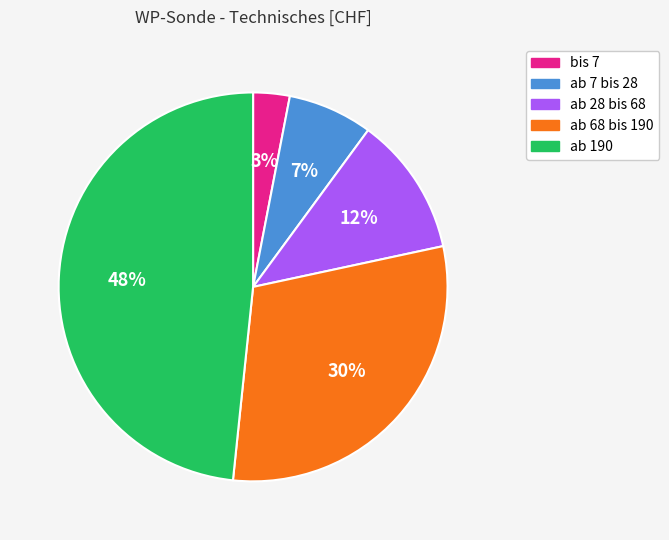

Between ab 7 bis 28 and ab 68 bis 190, which is larger?

ab 68 bis 190